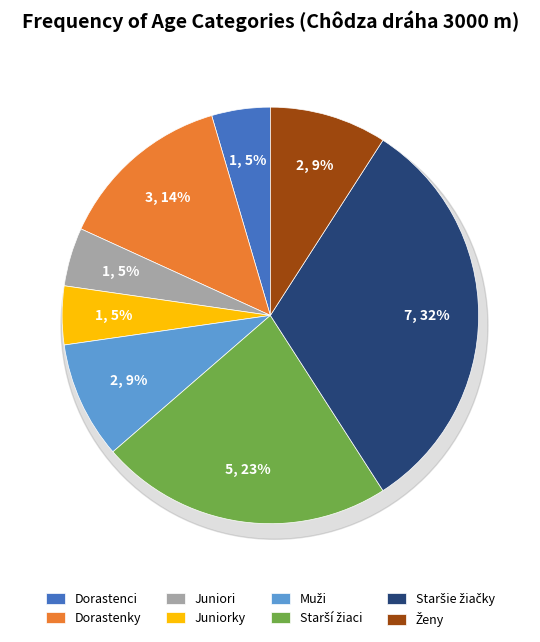

Which category has the smallest portion of the pie?

Dorastenci